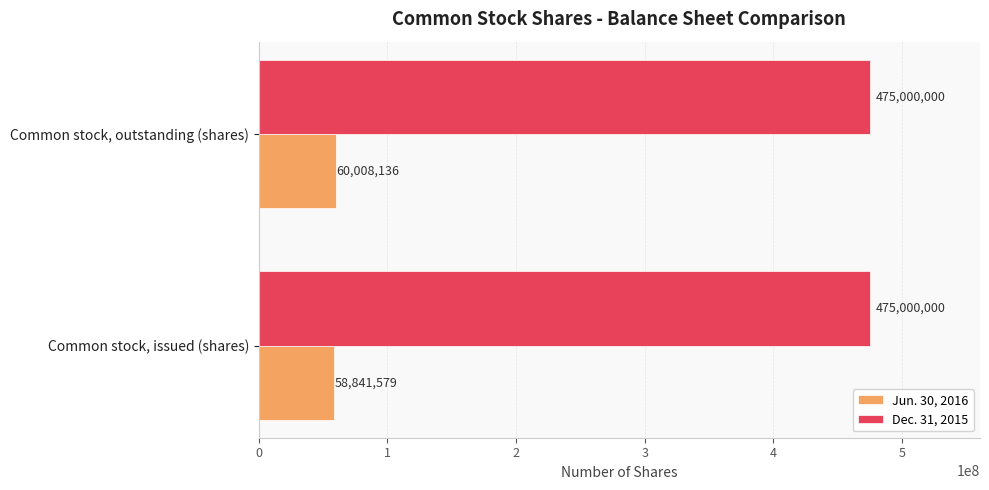

What is the maximum value for Jun. 30, 2016?

60008136